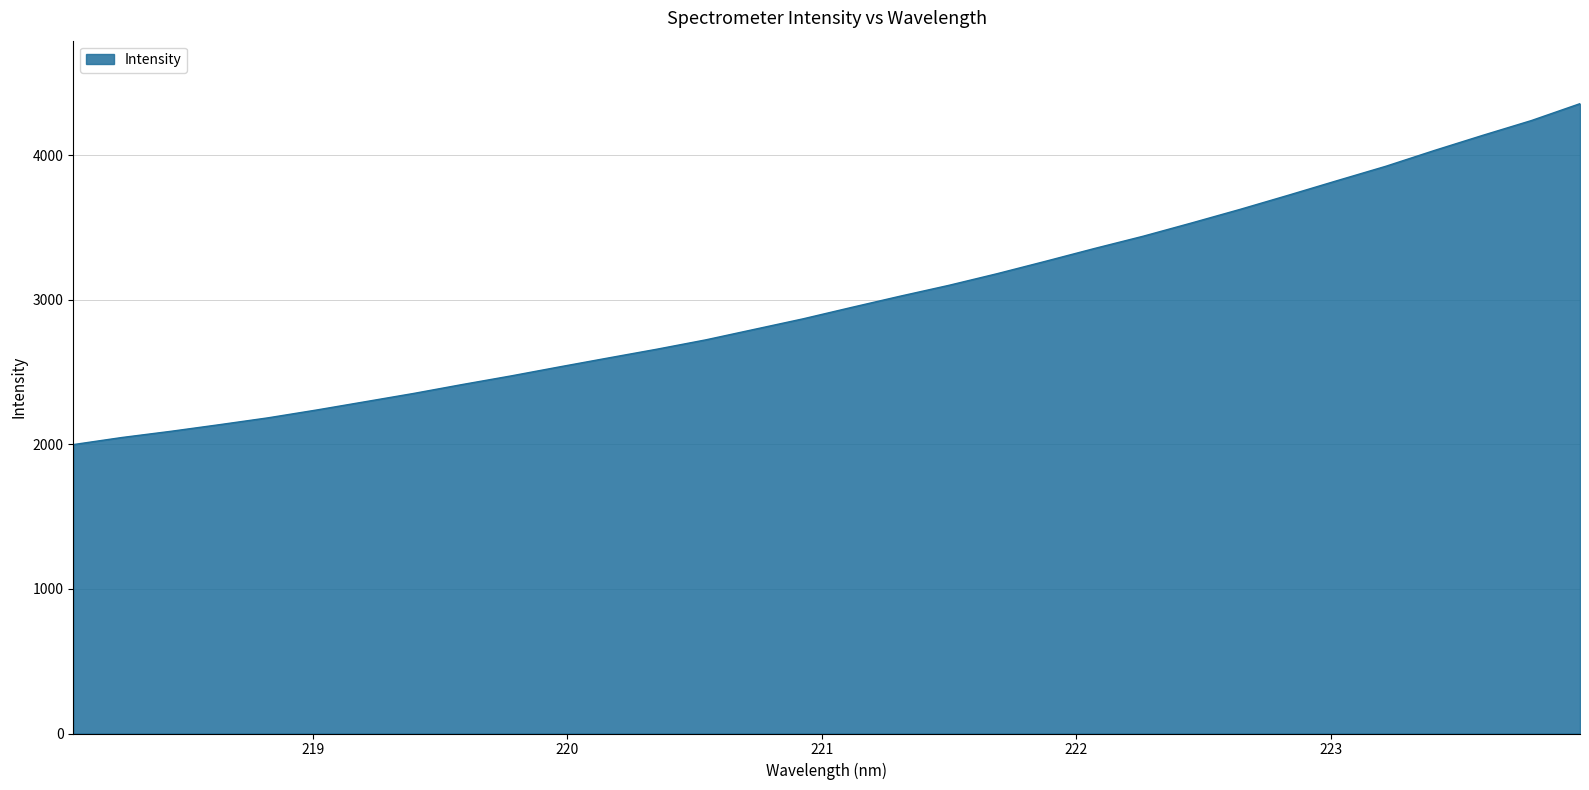

What is the difference between the maximum and minimum values?

2359.3